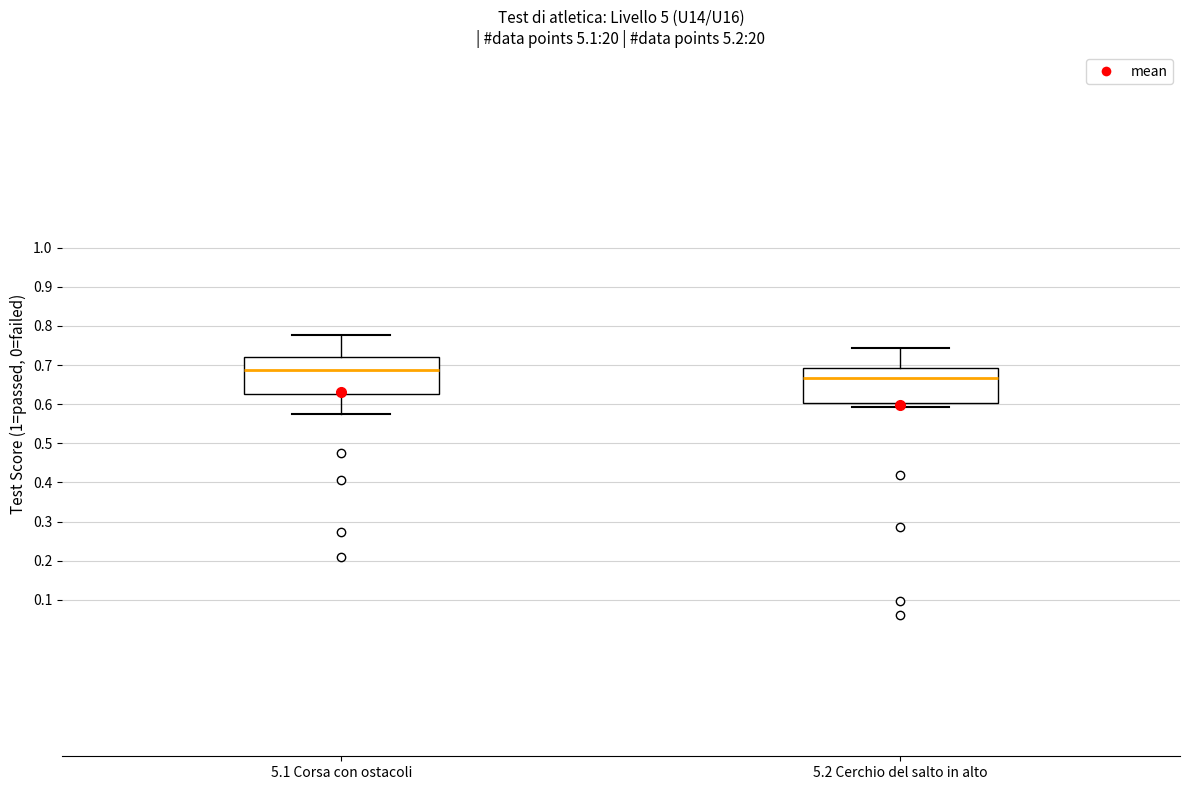

Reading left to right, read every box against the y-axis: the position of its median line, the range the box covers, and the ends of its whiskers. The values are not printed on the chart, so give them approximately, as read against the axis.

5.1 Corsa con ostacoli: median 0.69, box 0.63 to 0.72, whiskers 0.58 to 0.78
5.2 Cerchio del salto in alto: median 0.67, box 0.60 to 0.69, whiskers 0.59 to 0.74